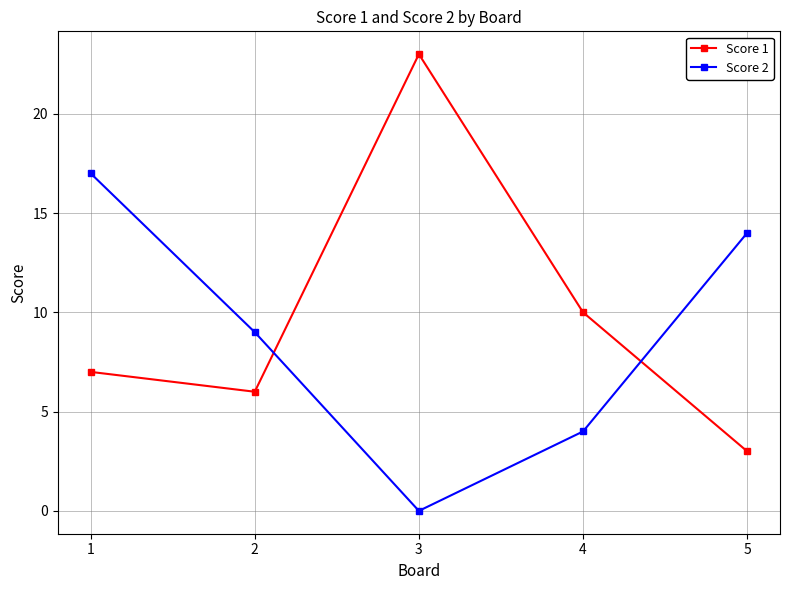

Where is the first local maximum for Score 1?

3